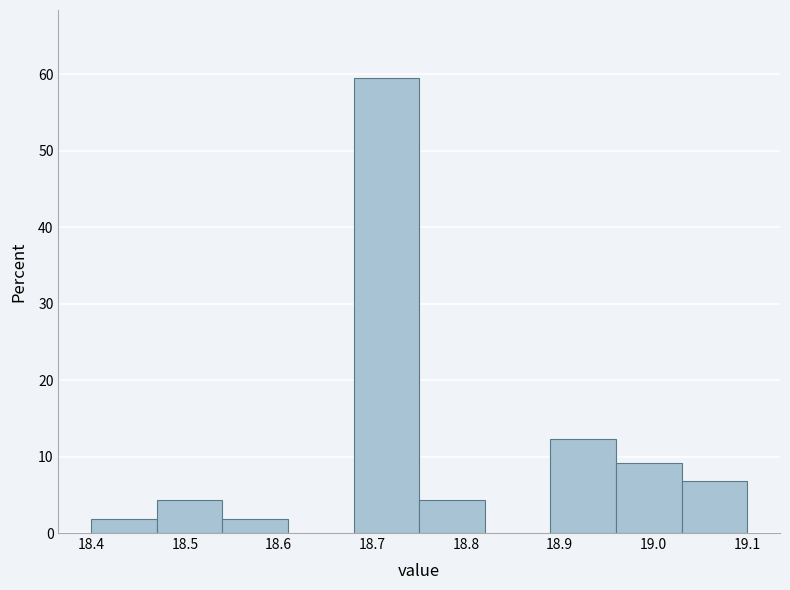

How tall is the bar that spans 18.54 to 18.61 on the x-axis? The values are not printed on the chart, so give them approximately, as read against the axis.

2